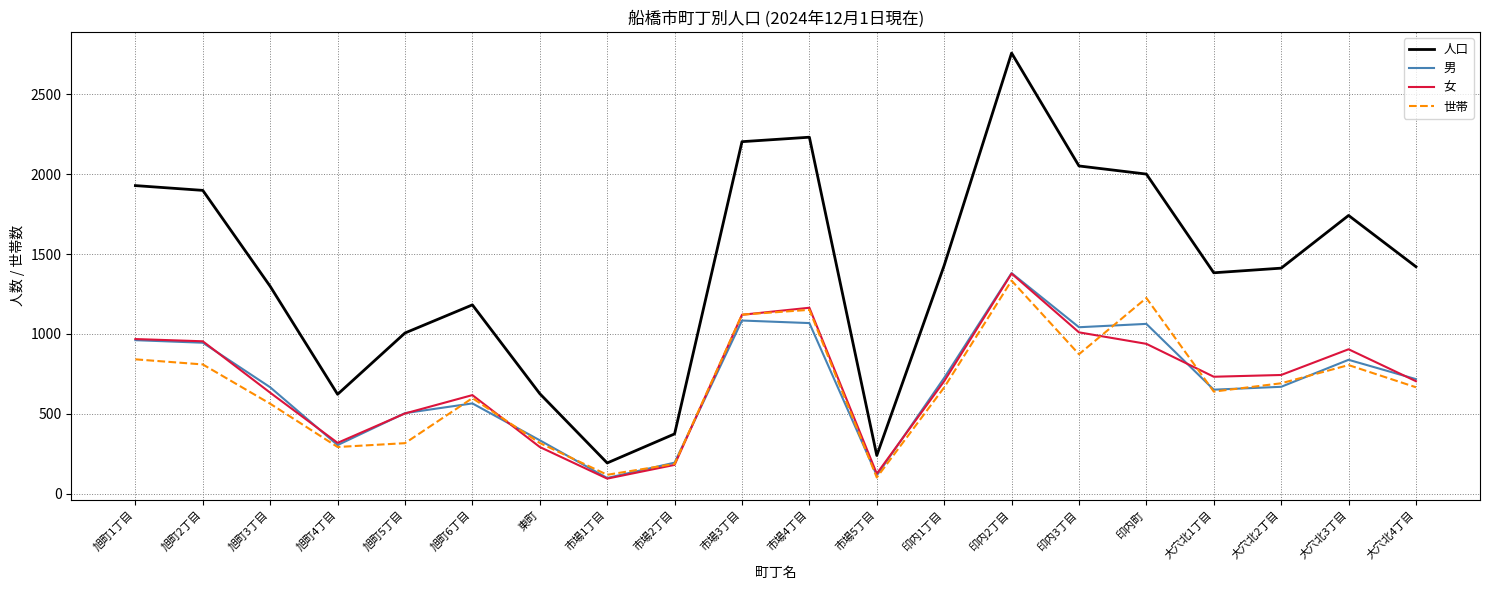

Is it true that 世帯 equals 186 at 市場2丁目?

True